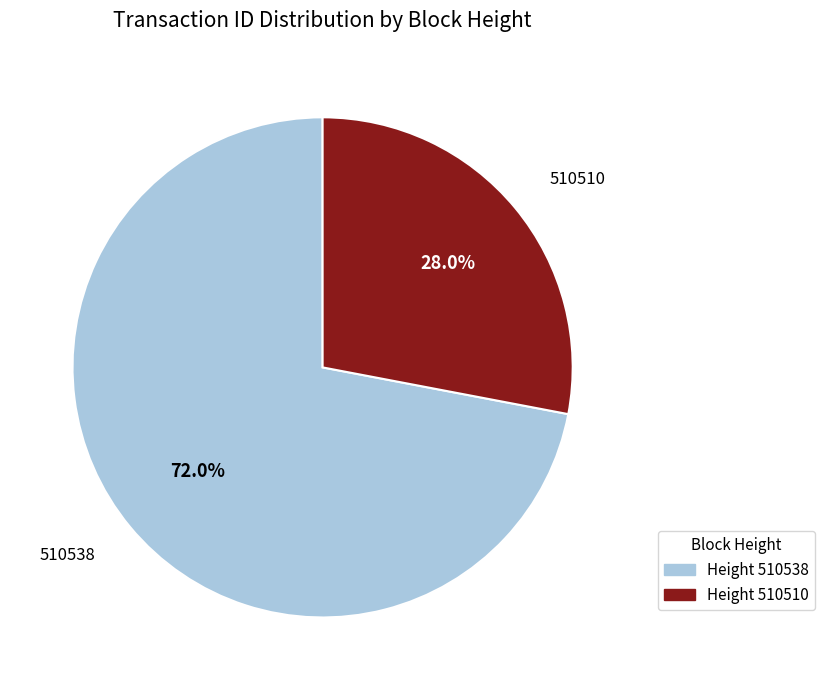

Which slice is the smallest?

510510